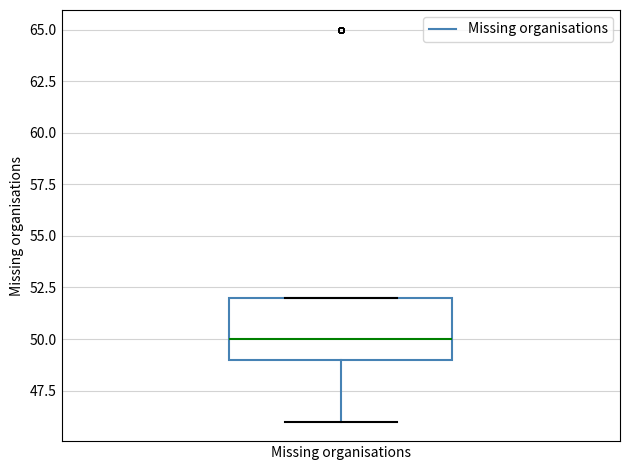

Read this box plot against the y-axis: the position of the median line, the range covered by the box, and the ends of both whiskers. The values are not printed on the chart, so give them approximately, as read against the axis.

median 50, box 49 to 52, whiskers 46 to 52